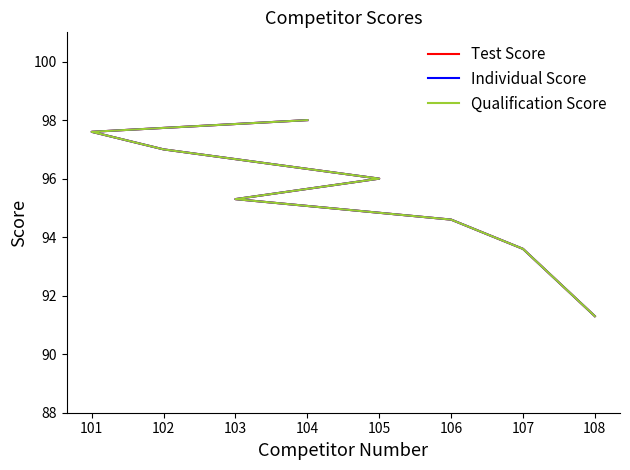

What is the difference between the second highest and minimum values in the Individual Score series?

6.3